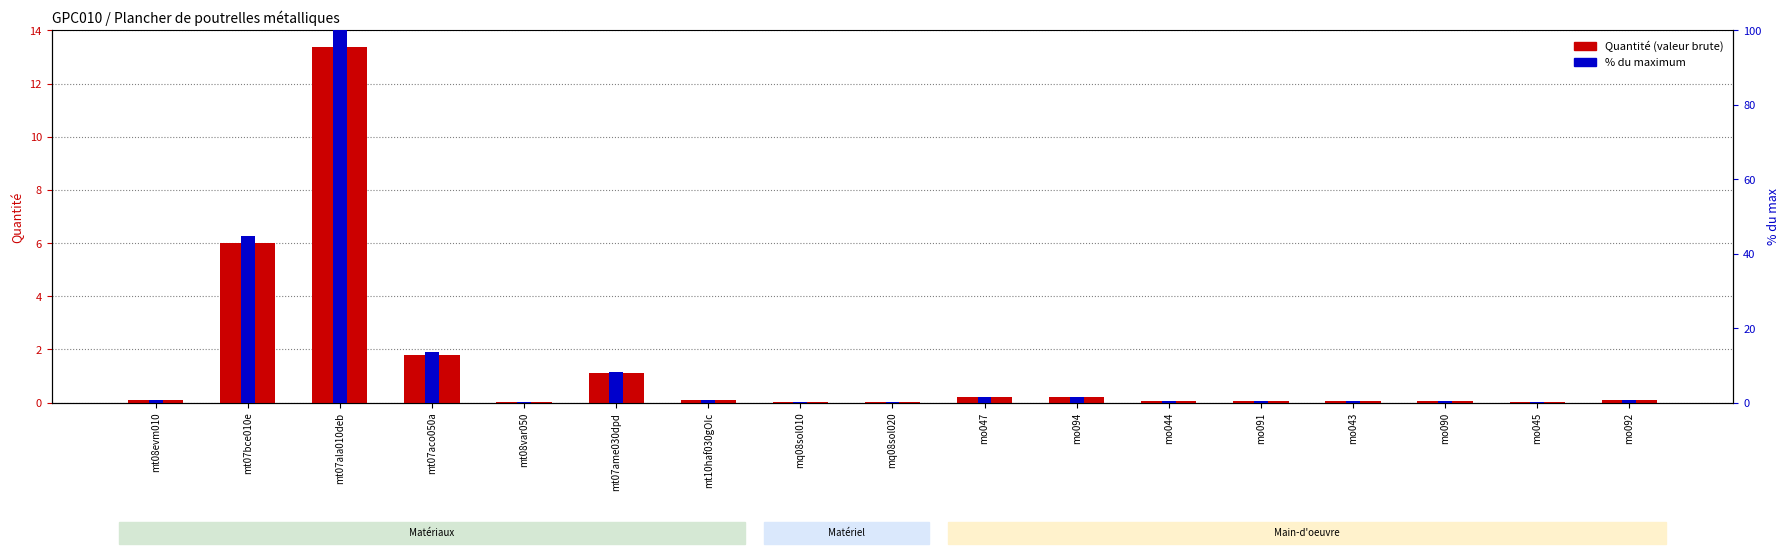

True or false: % of max has a value of 0.1 at mo045.

False